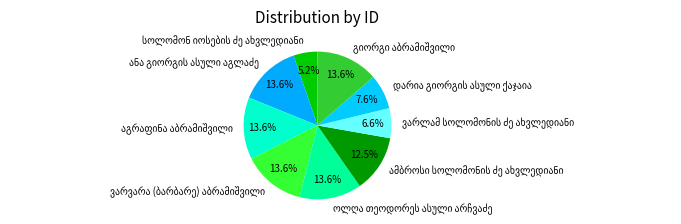

Is there any slice that represents more than half of the pie?

No